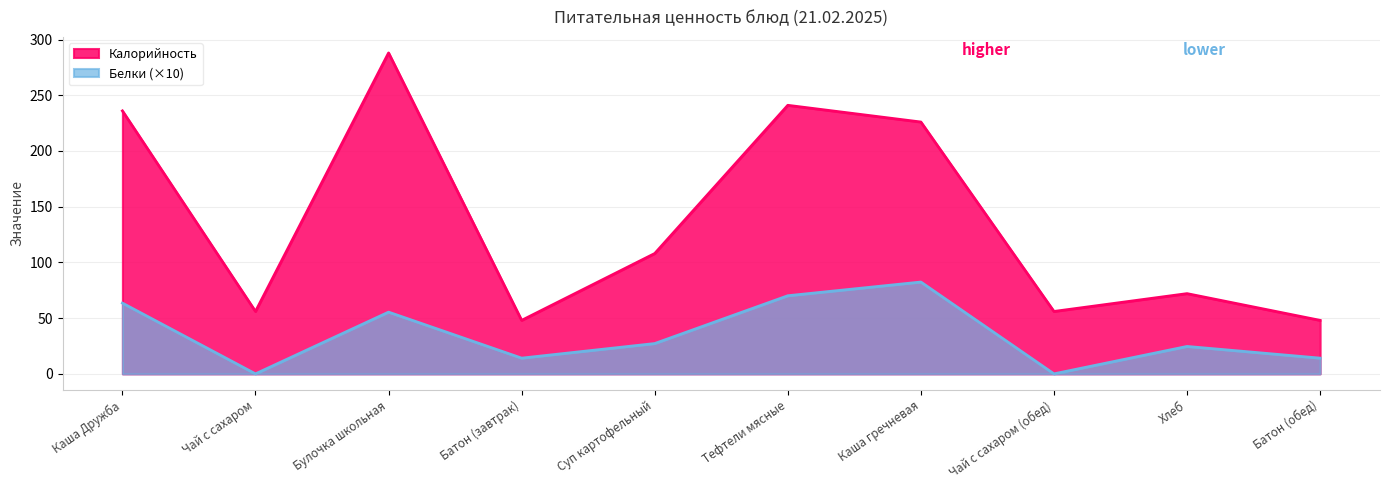

The Белки series shows 23.3 at Батон (обед). True or false?

False